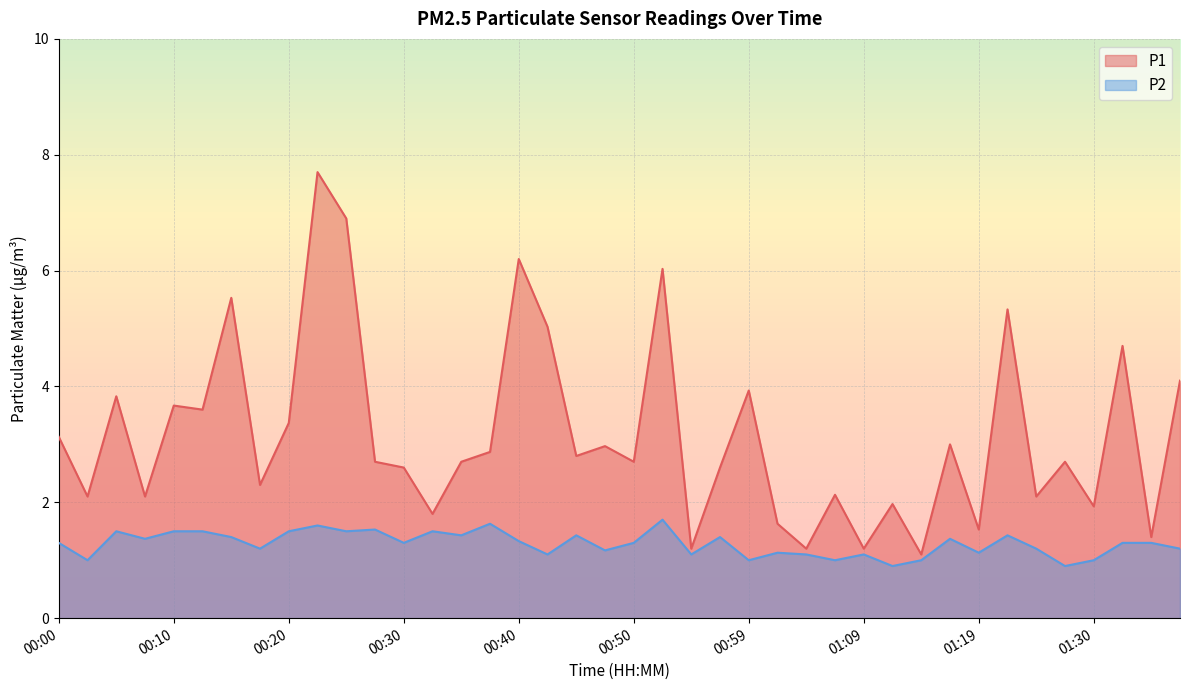

Rank the series at 01:09 from highest to lowest value.

P1, P2